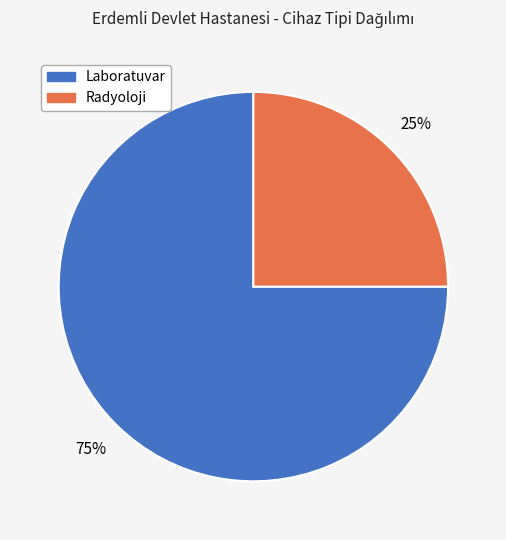

To the nearest percent, what is the combined percentage of Laboratuvar and Radyoloji?

100%